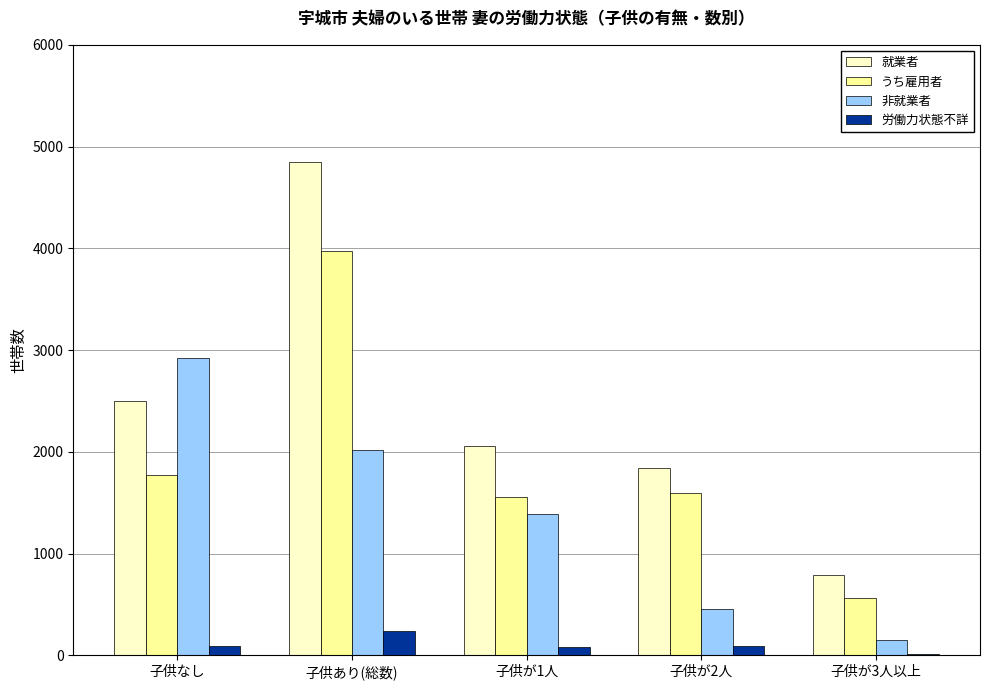

At which label is うち雇用者 closest to 2270?

子供なし